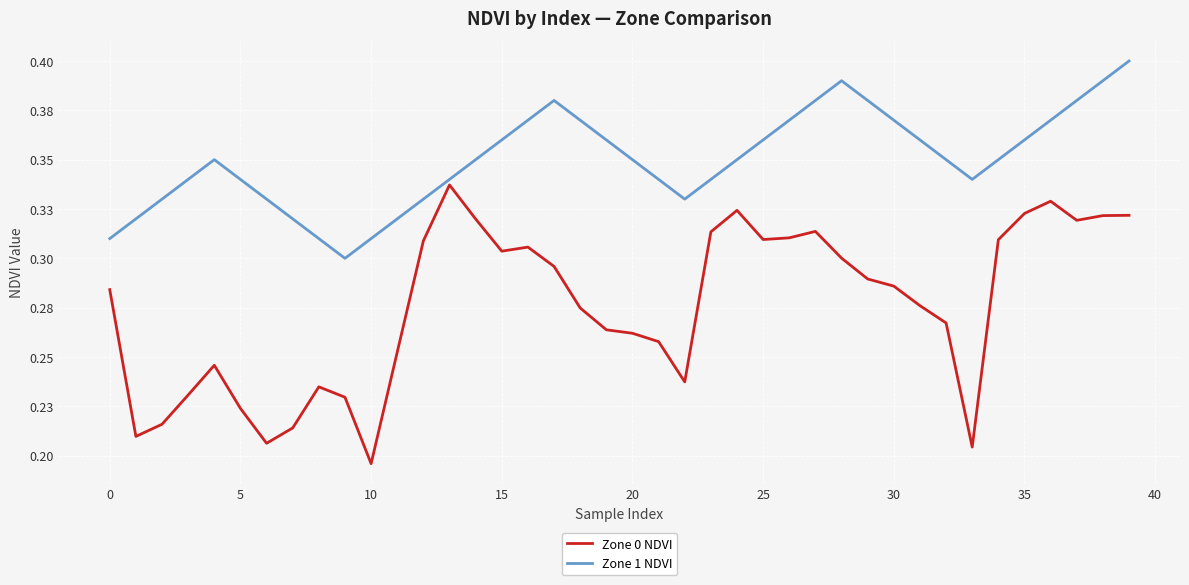

What is the value of the Zone 1 NDVI point at the 5th from the left?

0.3